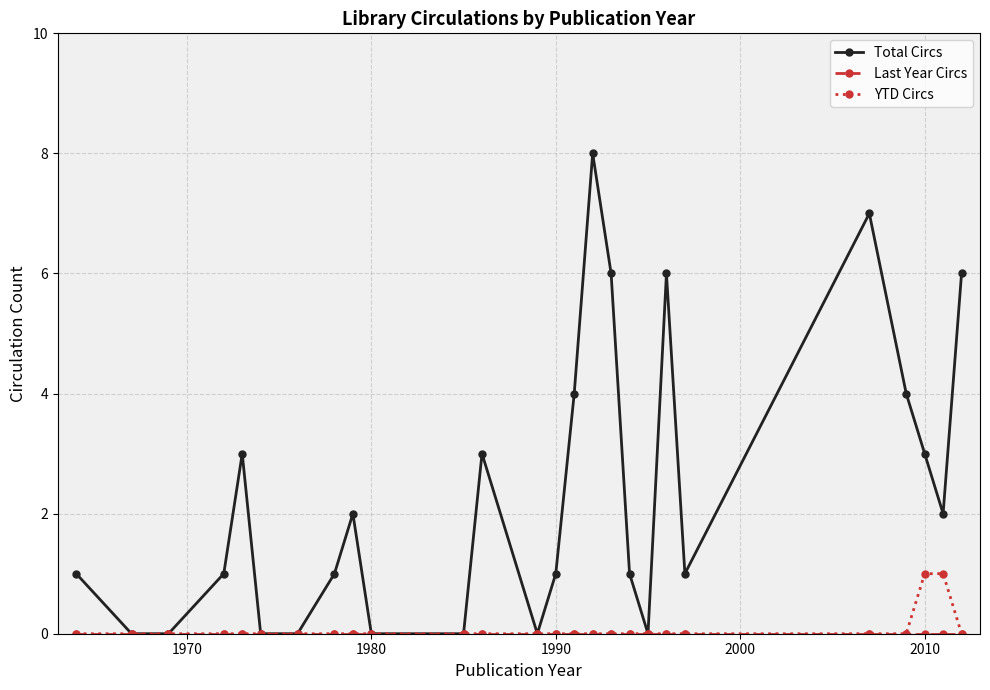

What is the value of the YTD Circs point at the 25th from the left?

1